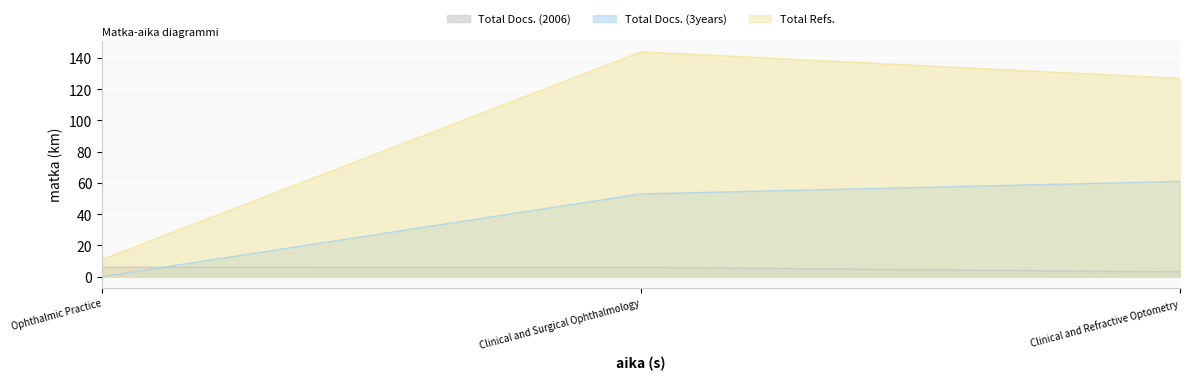

Reading left to right, extract all data points from this chart.

Total Docs. (2006): Ophthalmic Practice=6	Clinical and Surgical Ophthalmology=6	Clinical and Refractive Optometry=3
Total Docs. (3years): Ophthalmic Practice=0	Clinical and Surgical Ophthalmology=53	Clinical and Refractive Optometry=61
Total Refs.: Ophthalmic Practice=11	Clinical and Surgical Ophthalmology=144	Clinical and Refractive Optometry=127